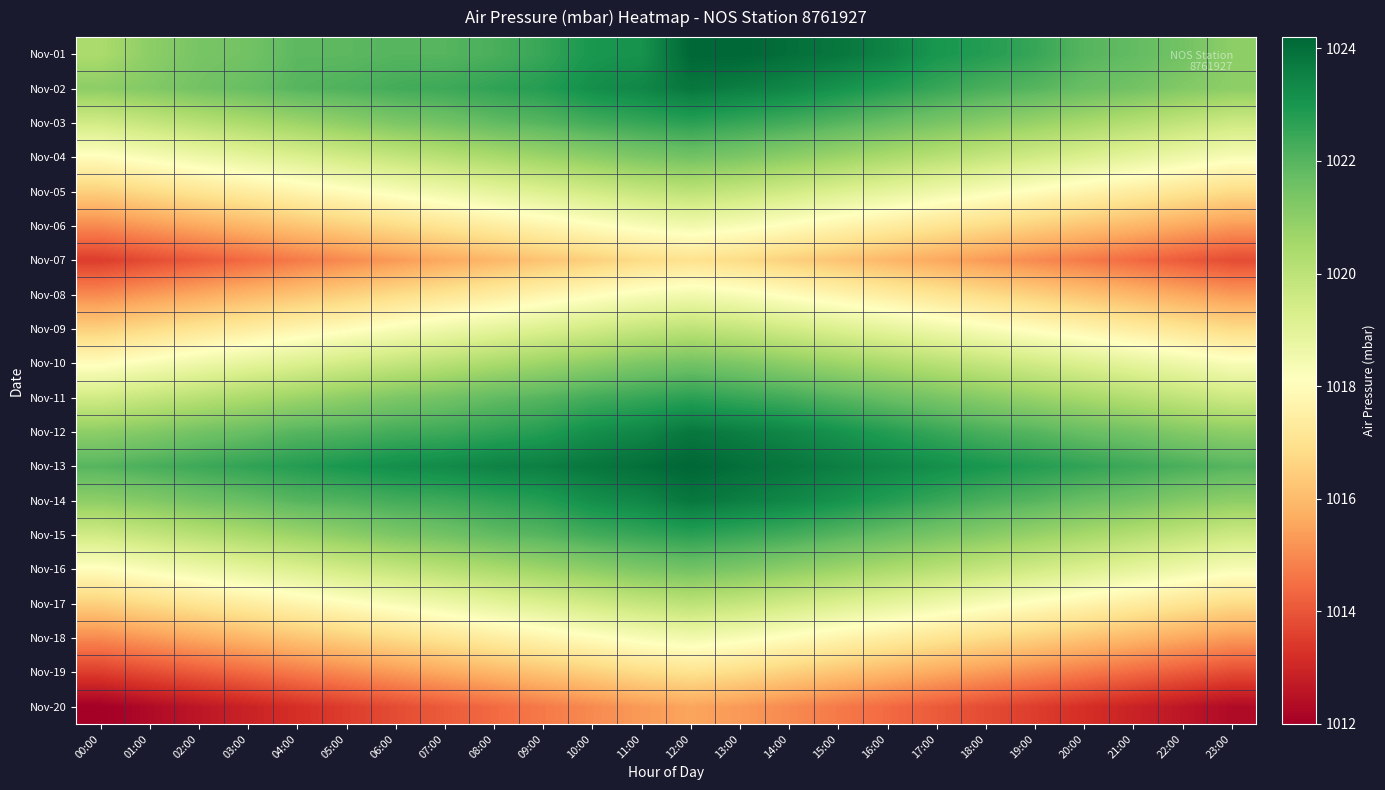

What is the minimum value shown in the chart?

1012.0